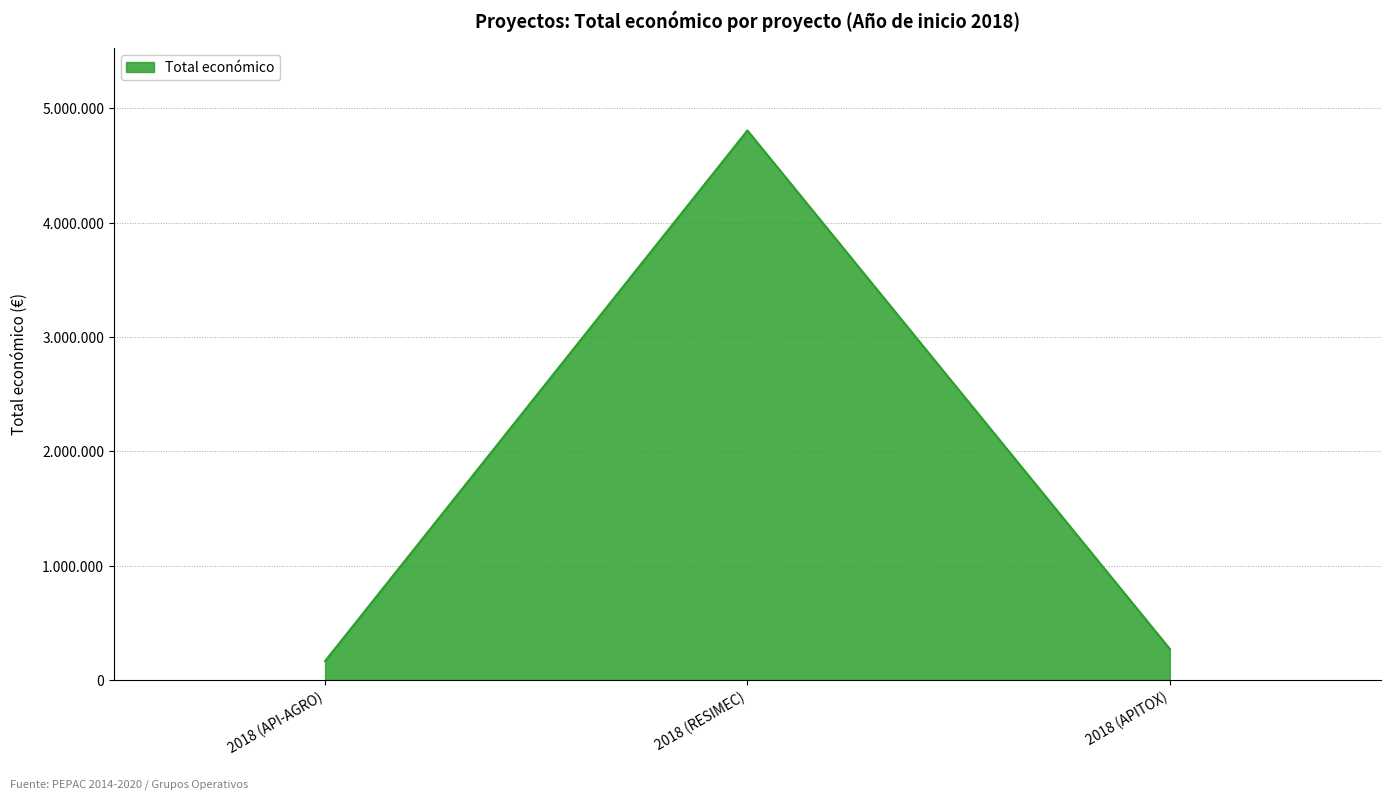

Does the chart have visible grid lines?

Yes